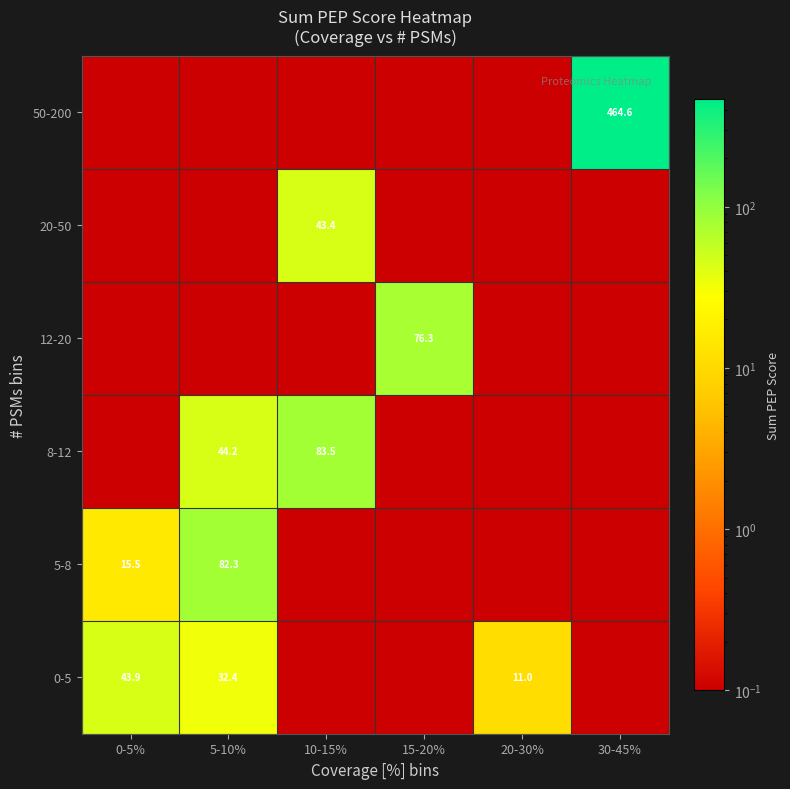

Rank the series by their maximum value, from lowest to highest.

20-50, 0-5, 12-20, 5-8, 8-12, 50-200